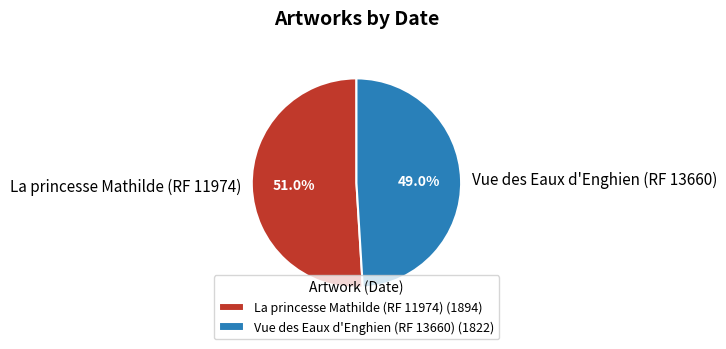

Approximately how many times larger is the value at Vue des Eaux d'Enghien (RF 13660) compared to La princesse Mathilde (RF 11974)?

1.0